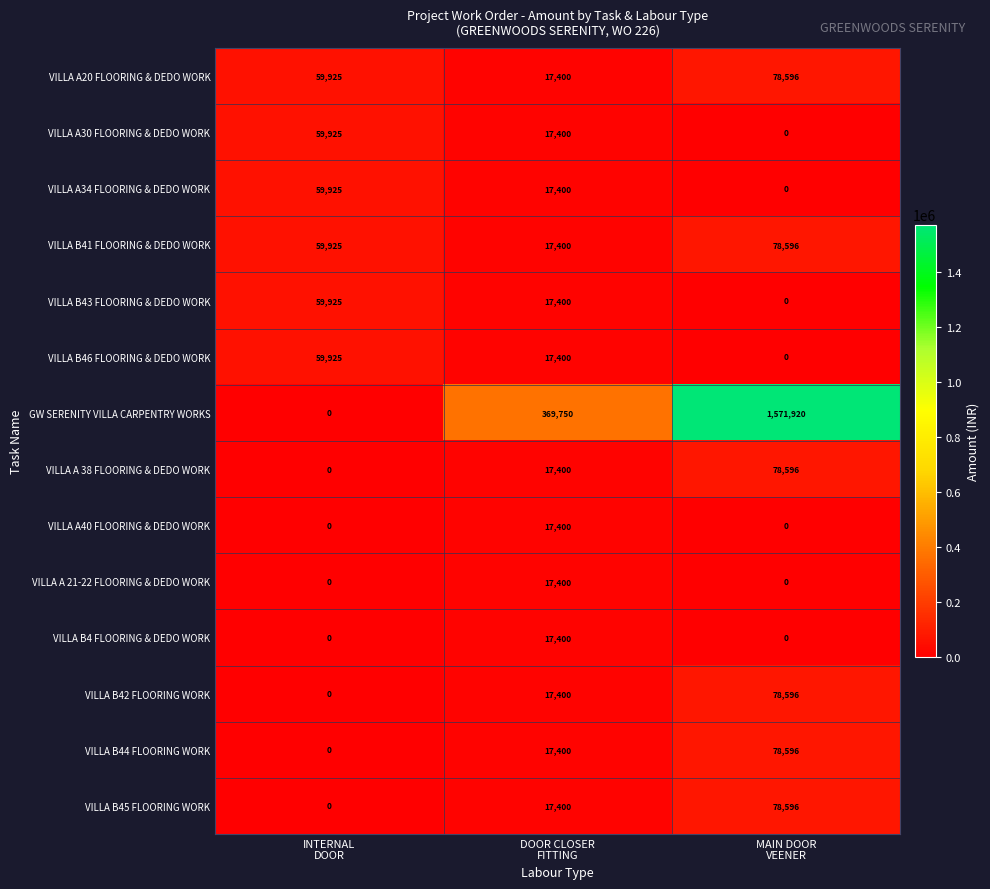

At how many categories does at least one series exceed 91379?

2